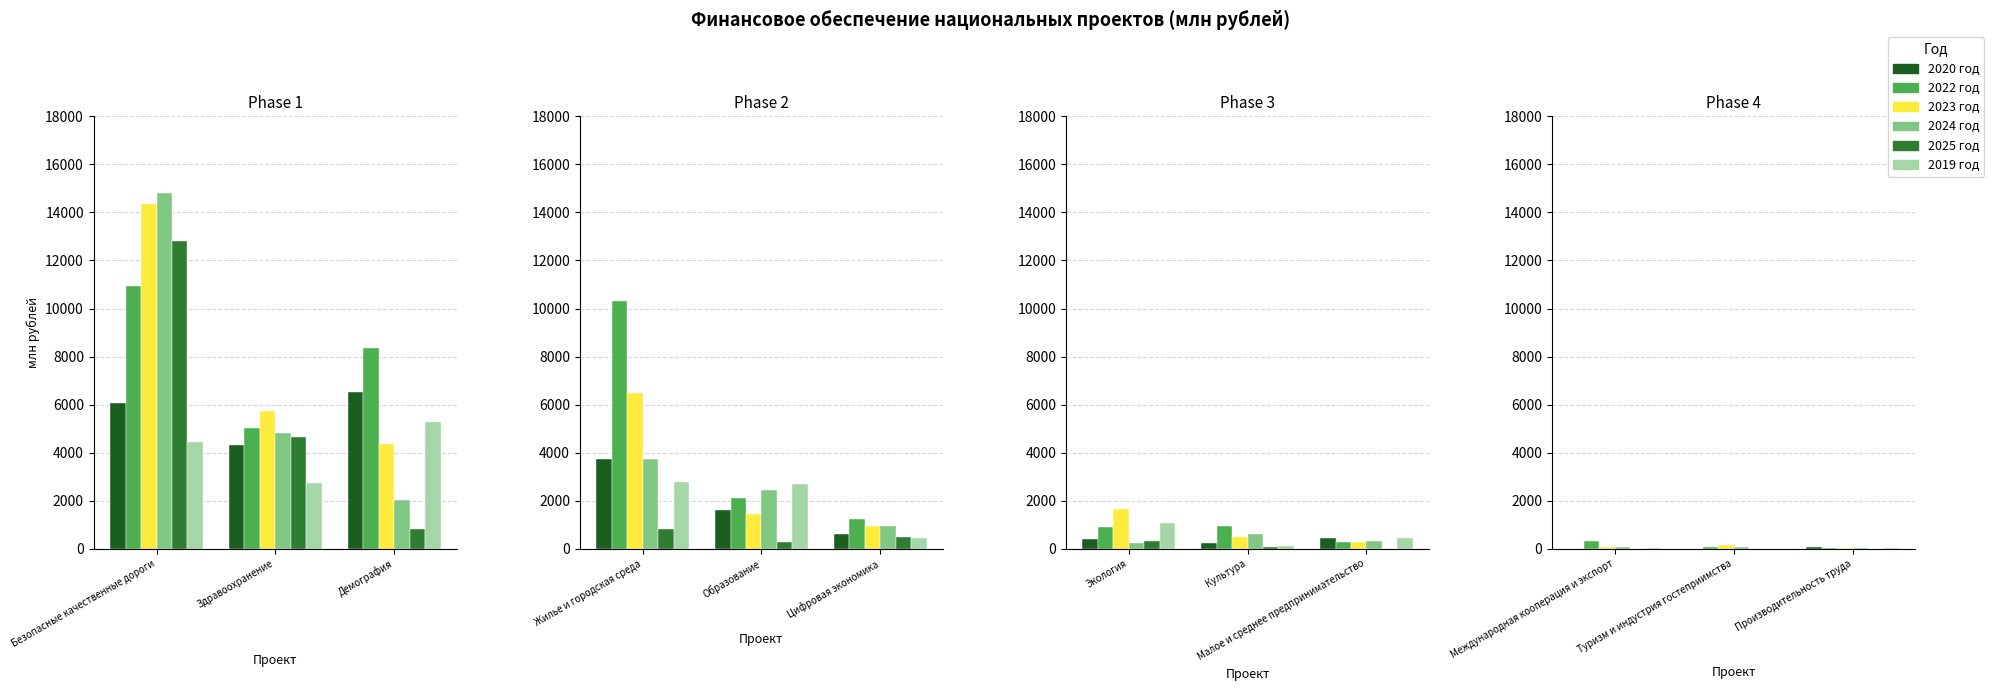

The 2020 год series shows -30.4 at Туризм и индустрия гостеприимства. True or false?

False